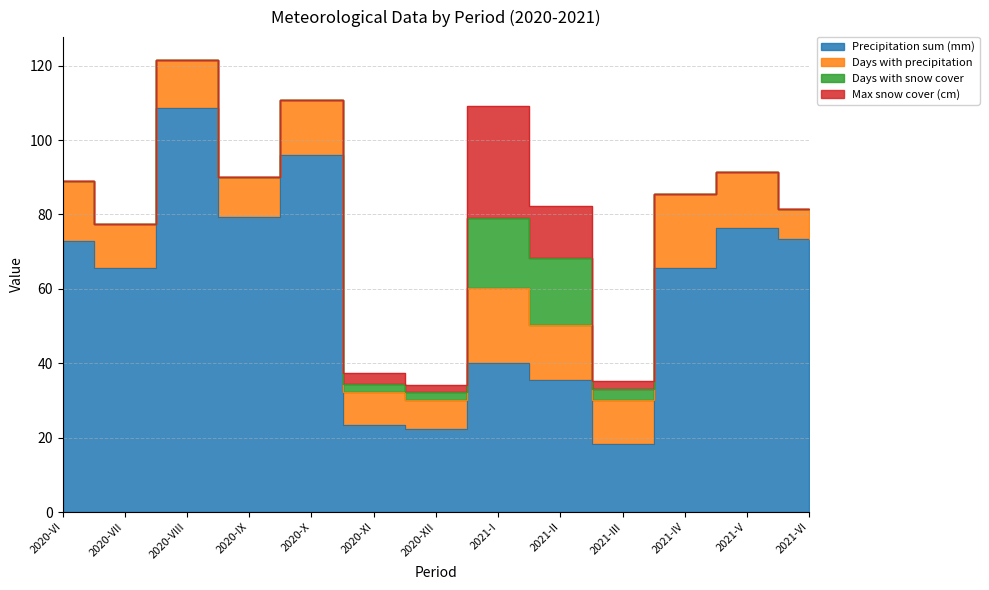

Which series ends up on top after the final intersection of Days with precipitation and Days with snow cover?

Days with precipitation